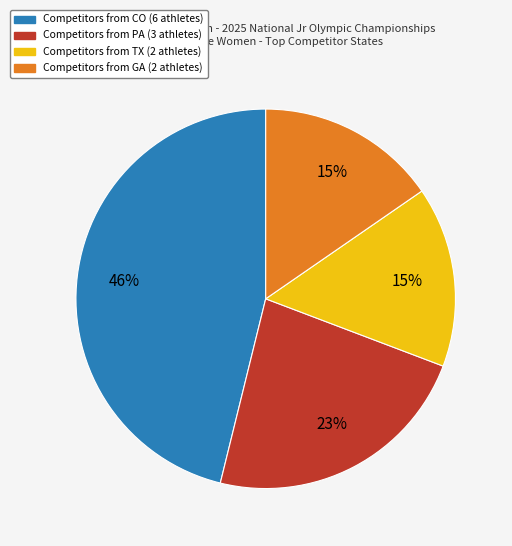

To the nearest percent, what is the average slice percentage?

25%